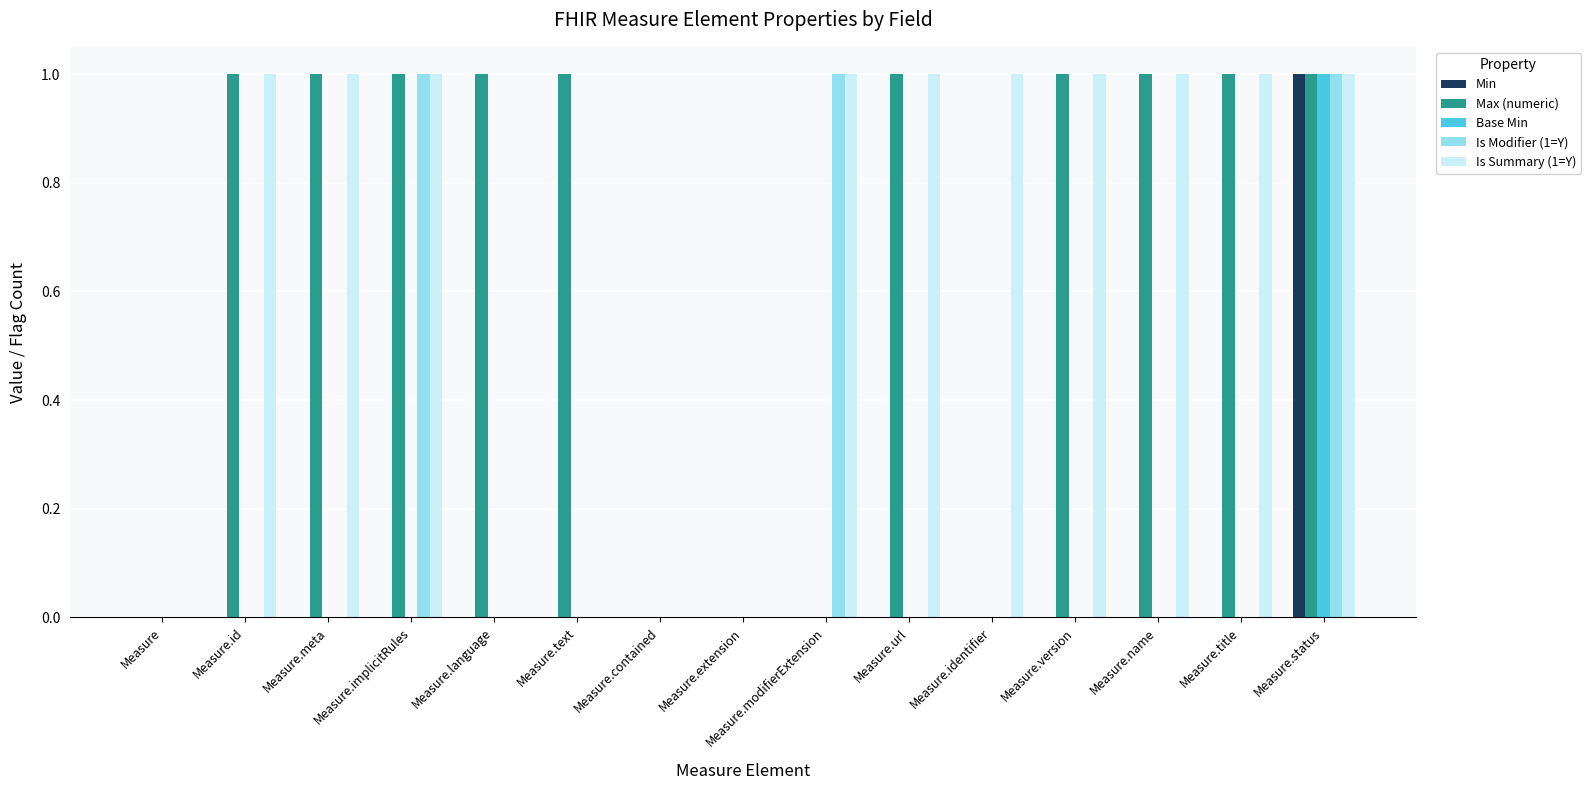

The value of Base Min at Measure.name is 0. True or false?

True